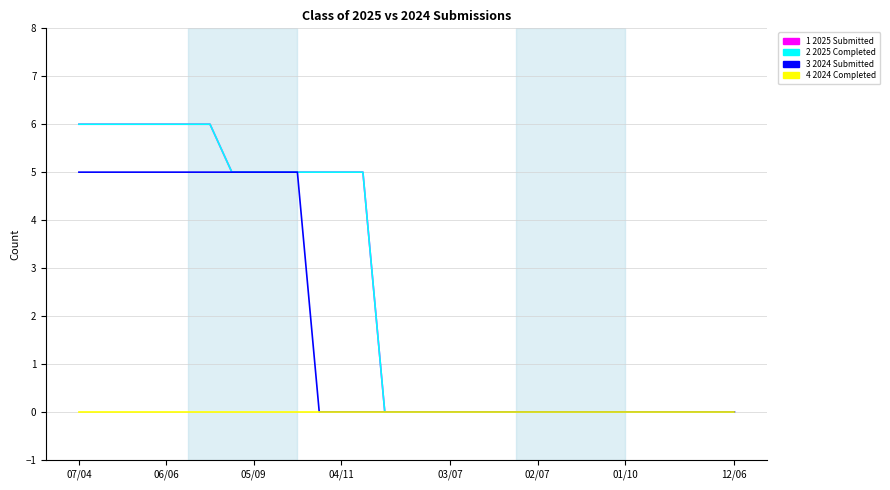

How many lines are shown in the chart?

4